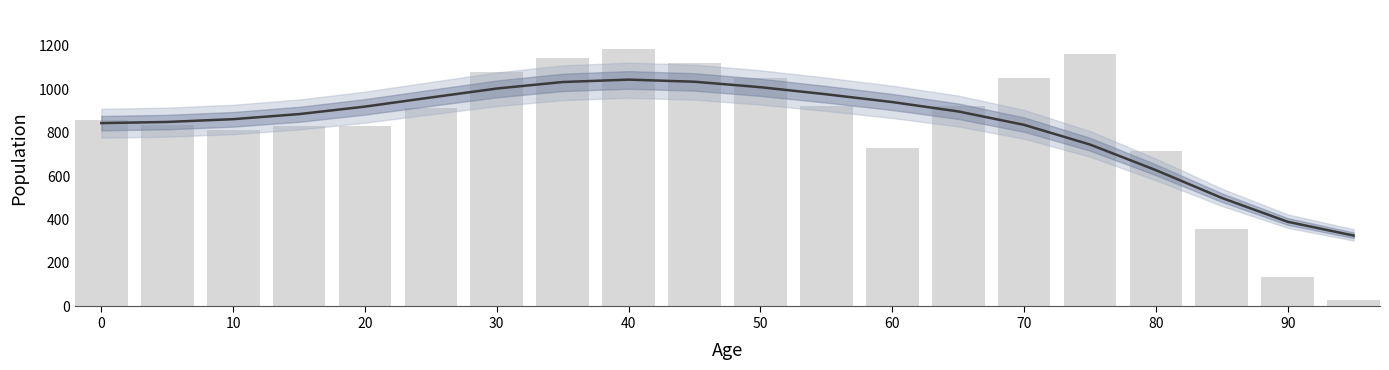

Which series has the widest spread of values?

Total population